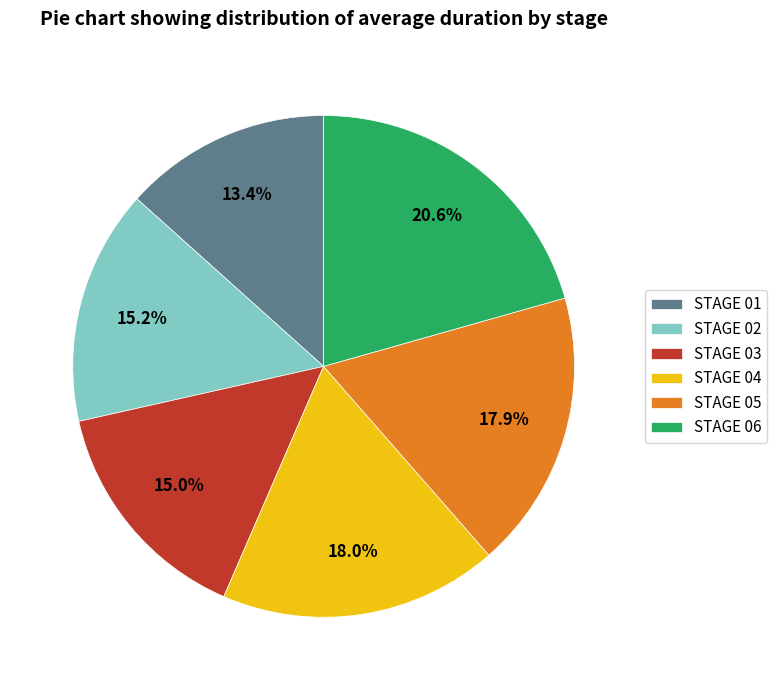

Between STAGE 01 and STAGE 02, which is larger?

STAGE 02